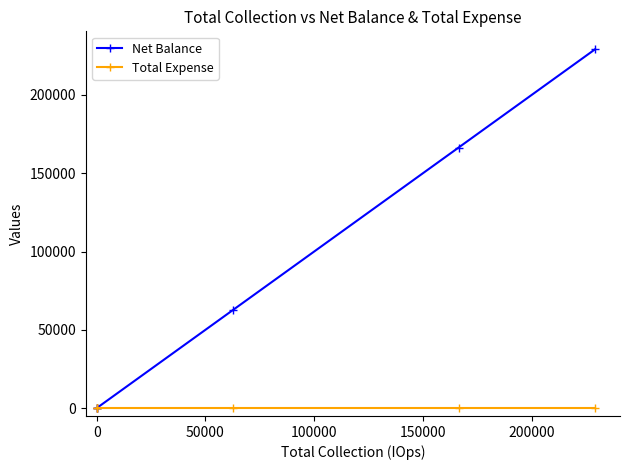

True or false: Total Expense and Net Balance cross at least once.

False